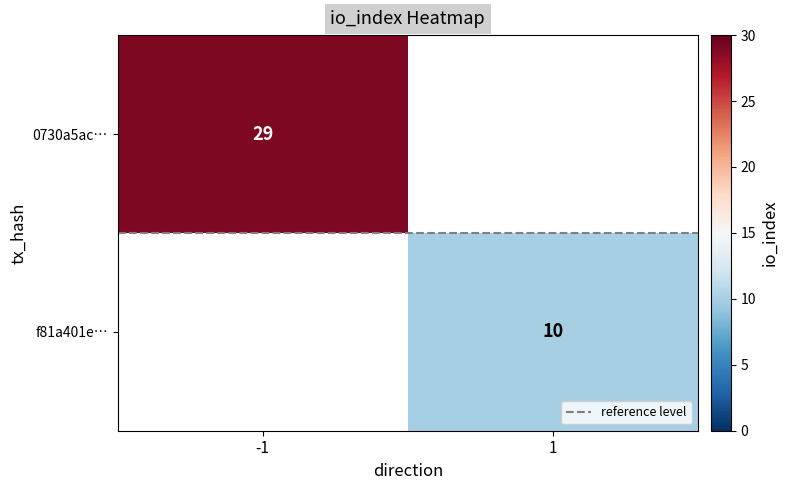

Which category has the highest value across all series?

-1